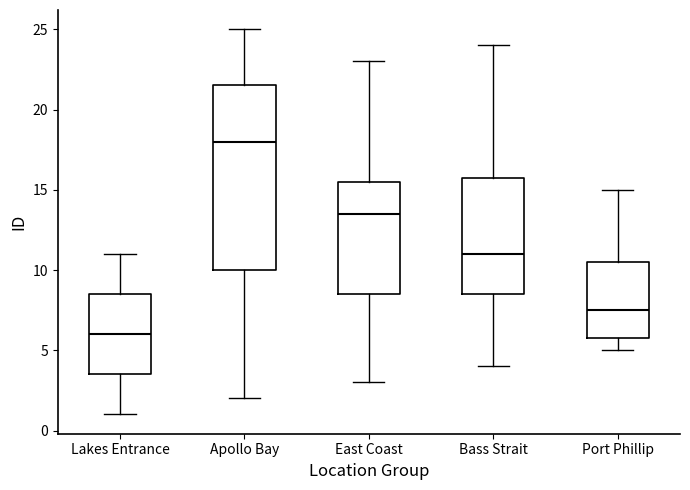

Which box is the tallest, from its lower edge to its upper edge?

Apollo Bay